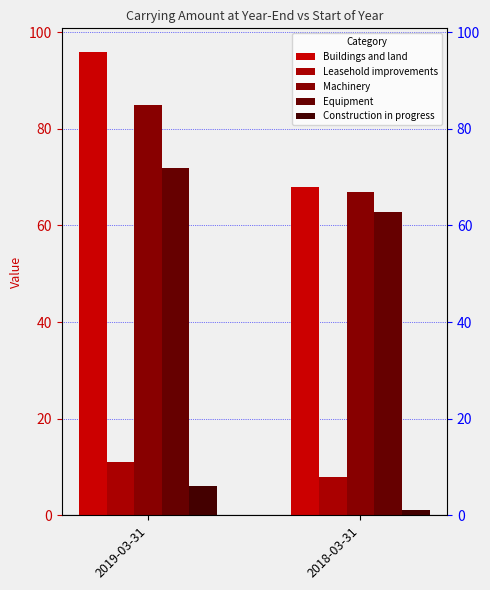

At which label does Leasehold improvements reach its minimum?

2018-03-31